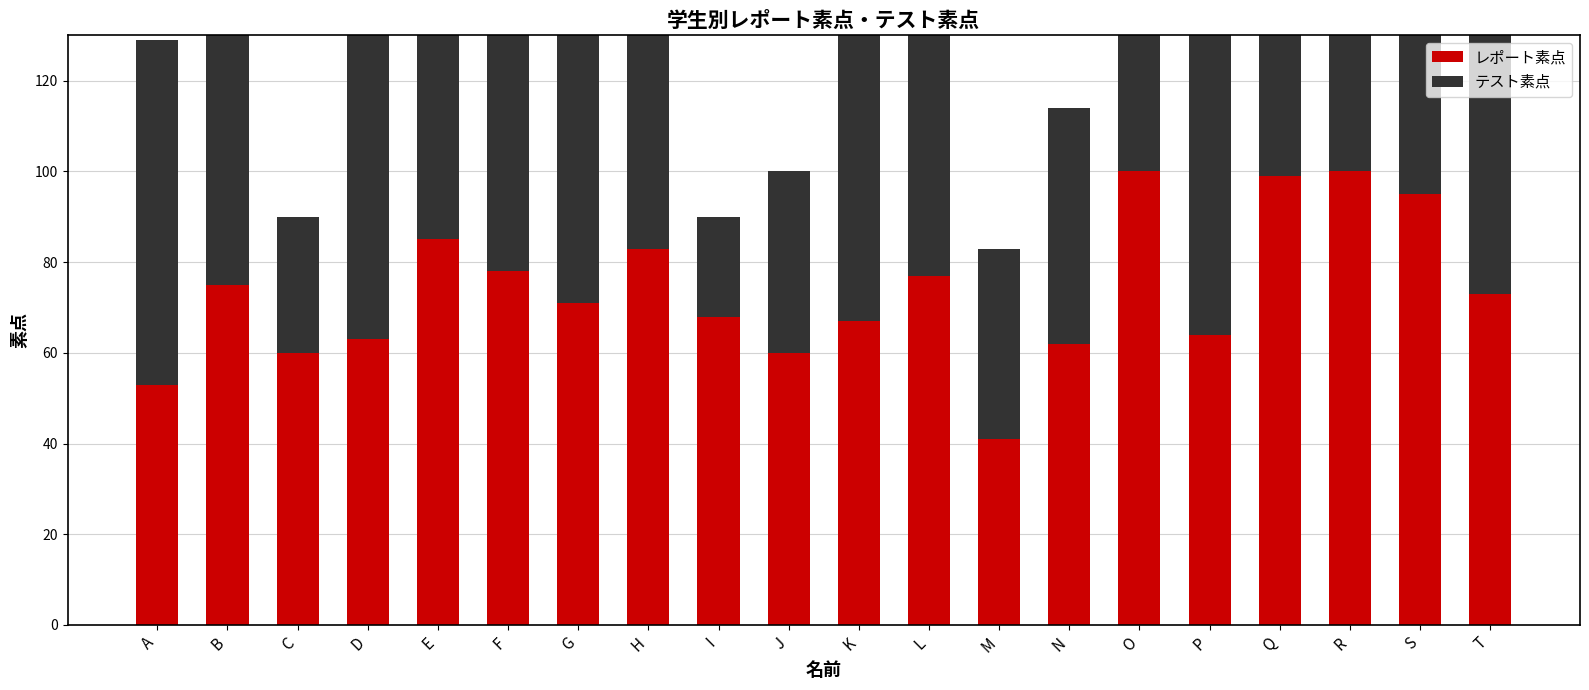

Is the value of レポート素点 at B greater than the value of テスト素点 at T?

Yes